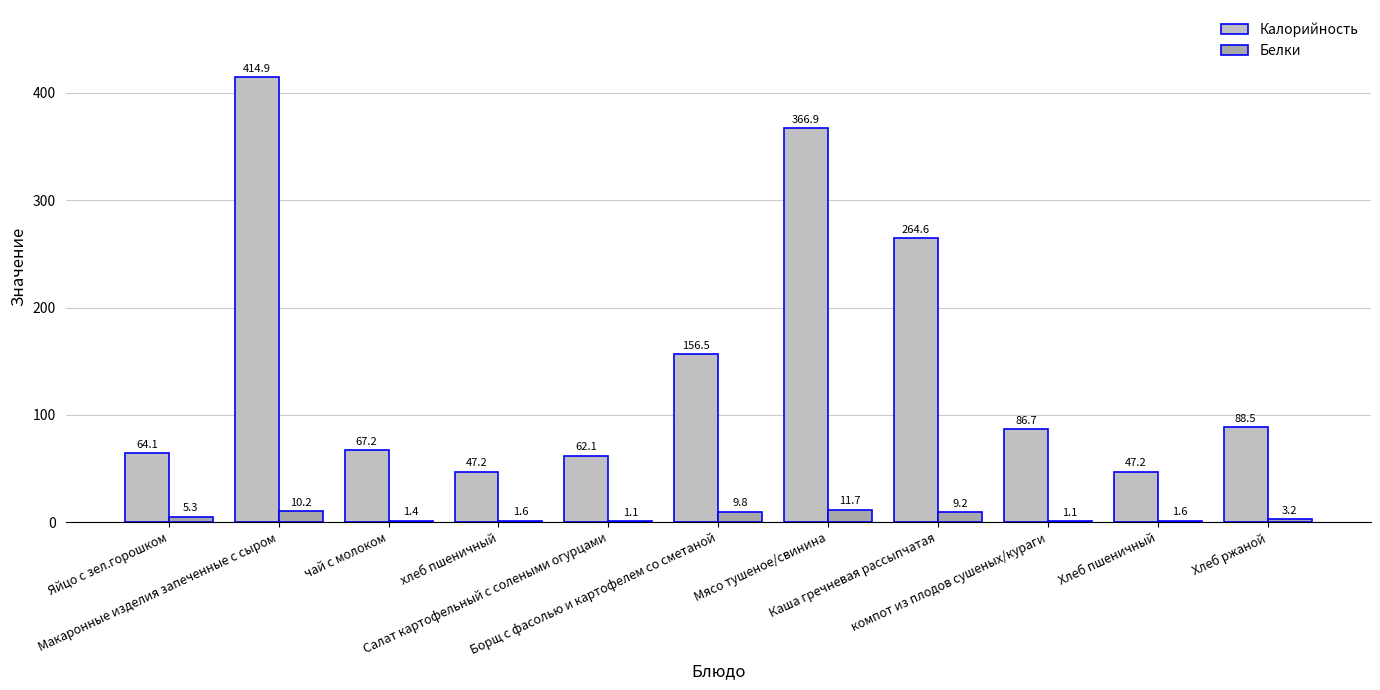

At which label is Калорийность closest to 231?

Каша гречневая рассыпчатая